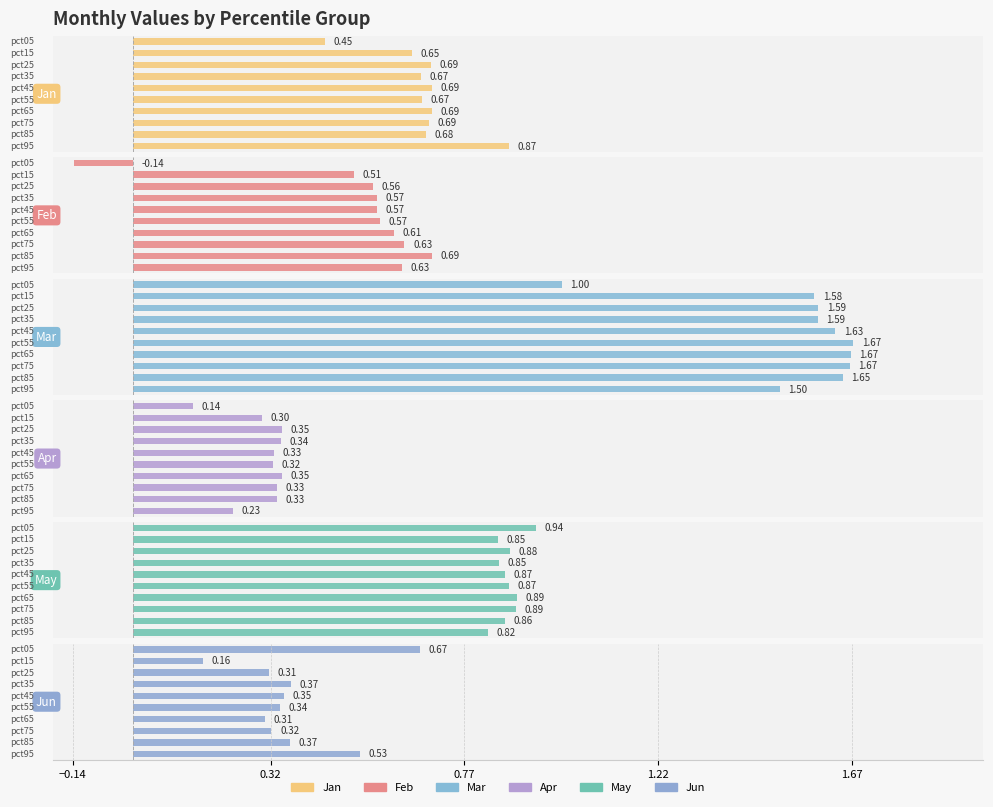

True or false: Mar has a value of 1.6 at pct35.

True